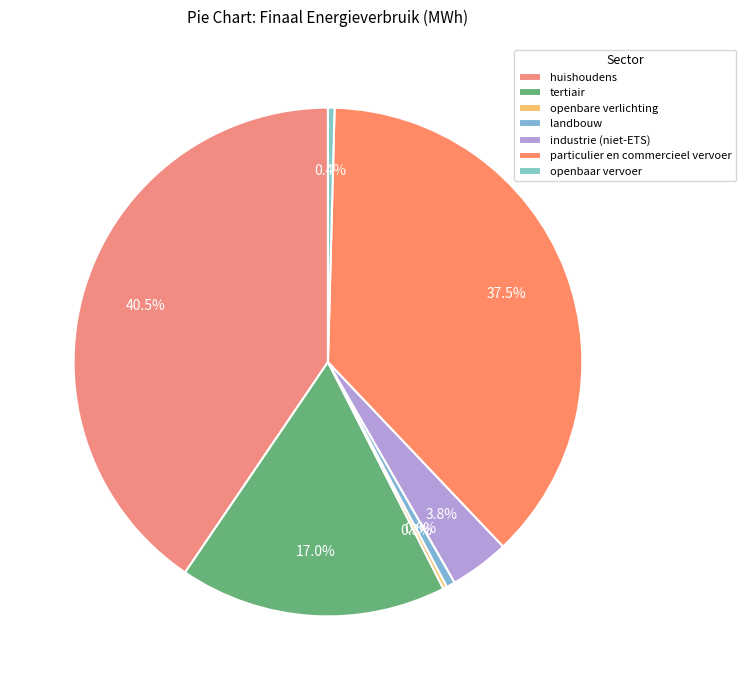

To the nearest percent, what is the combined percentage of particulier en commercieel vervoer and openbare verlichting?

38%